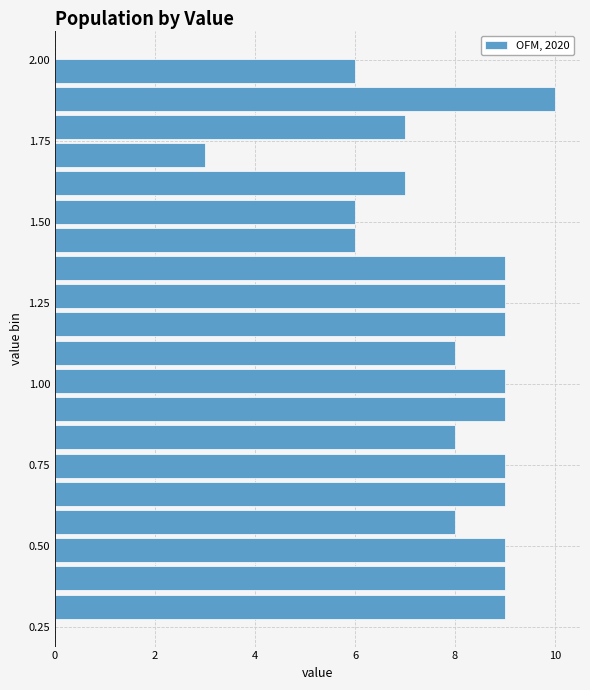

Read against the y-axis, roughly where is the centre of the longest bar?

1.90